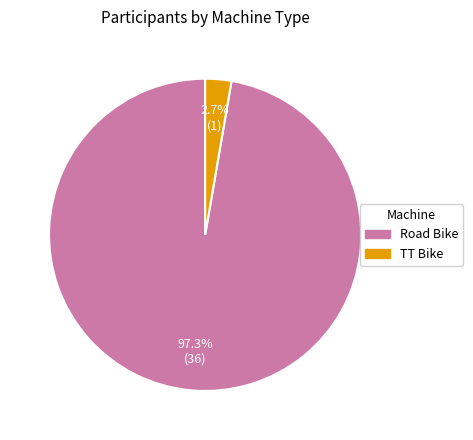

Is it true that Road Bike is 91% of the pie?

False